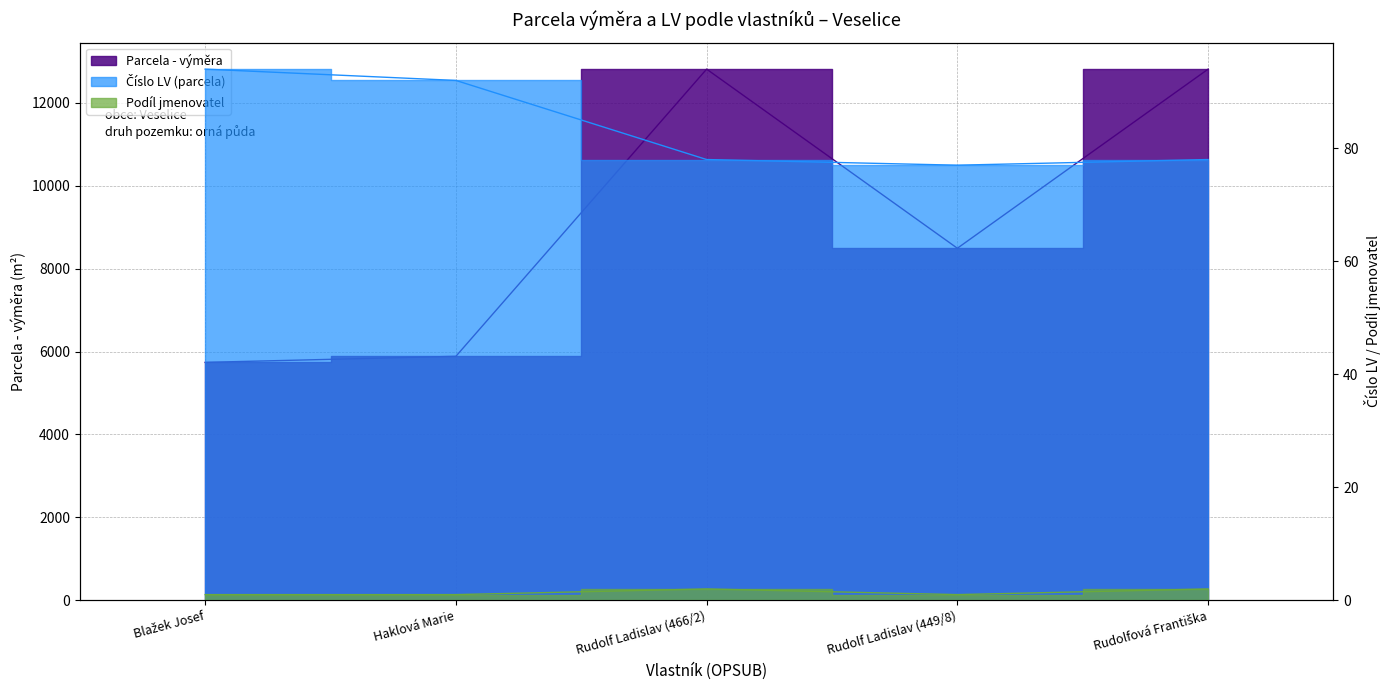

Does the chart have visible grid lines?

Yes